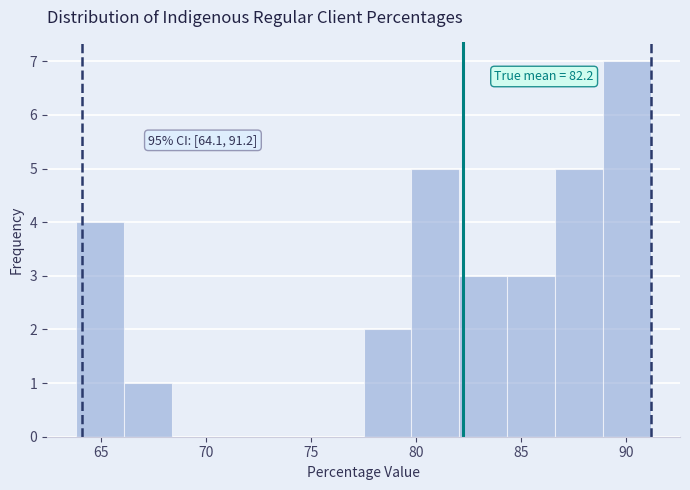

Which range on the x-axis has the tallest bar?

89.0 to 91.0